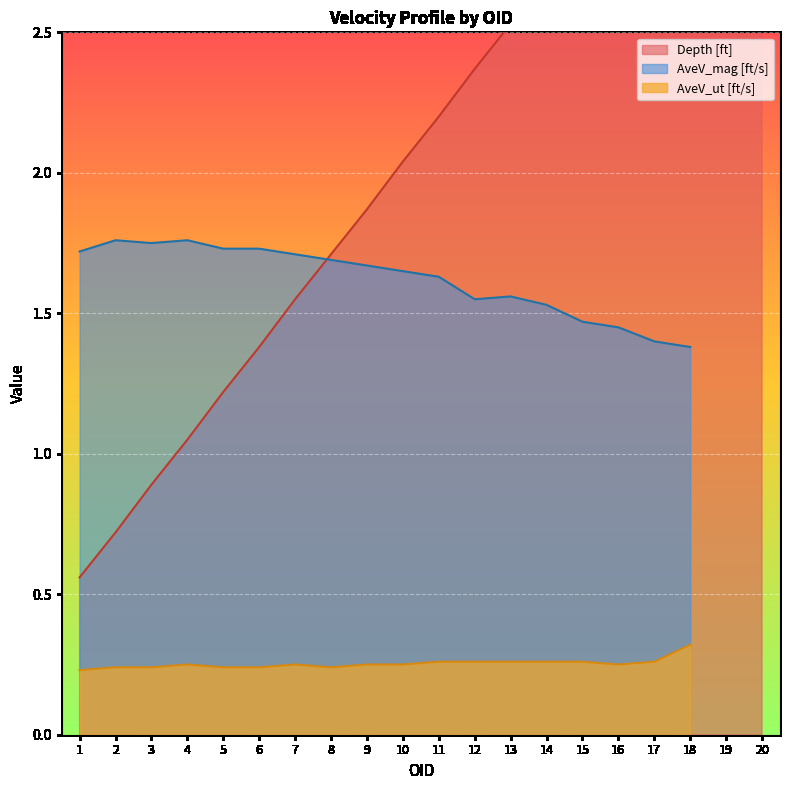

Reading left to right, extract all data points from this chart.

Depth [ft]: 1=0.6	2=0.7	3=0.9	4=1.1	5=1.2	6=1.4	7=1.6	8=1.7	9=1.9	10=2.0	11=2.2	12=2.4	13=2.5	14=2.7	15=2.9	16=3.0	17=3.2	18=3.4	19=3.5	20=3.7
AveV_mag [ft/s]: 1=1.7	2=1.8	3=1.8	4=1.8	5=1.7	6=1.7	7=1.7	8=1.7	9=1.7	10=1.6	11=1.6	12=1.6	13=1.6	14=1.5	15=1.5	16=1.4	17=1.4	18=1.4	19=0.0	20=0.0
AveV_ut [ft/s]: 1=0.2	2=0.2	3=0.2	4=0.2	5=0.2	6=0.2	7=0.2	8=0.2	9=0.2	10=0.2	11=0.3	12=0.3	13=0.3	14=0.3	15=0.3	16=0.2	17=0.3	18=0.3	19=0.0	20=0.0